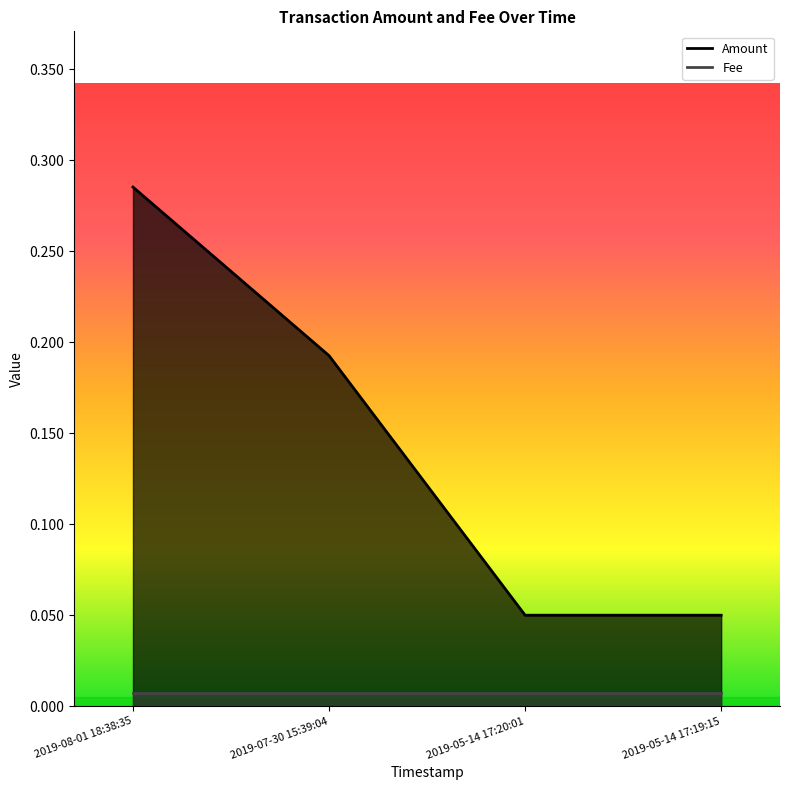

Reading left to right, list all the values displayed in this chart.

2019-08-01 18:38:35=0.3	2019-07-30 15:39:04=0.2	2019-05-14 17:20:01=0.1	2019-05-14 17:19:15=0.1